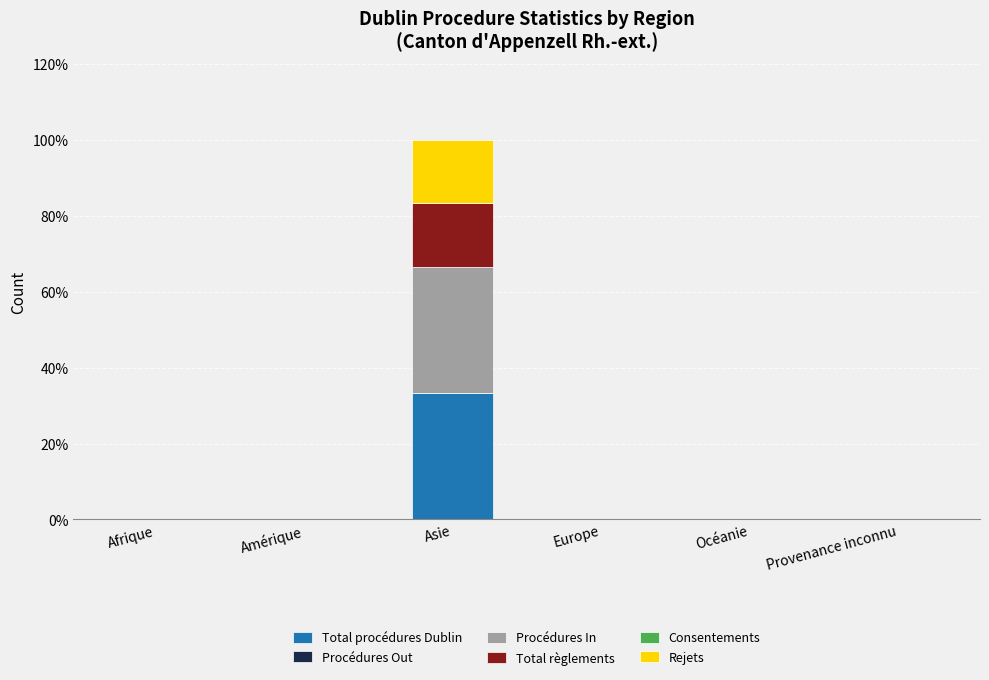

Reading left to right, what are the values for Total procédures Dublin?

Afrique=0.0	Amérique=0.0	Asie=33.3	Europe=0.0	Océanie=0.0	Provenance inconnu=0.0